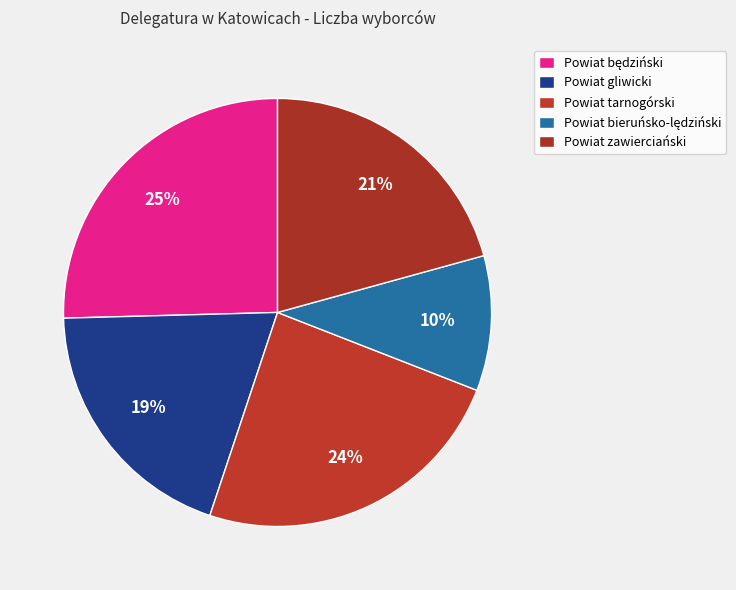

To the nearest percent, what percentage of the pie is Powiat będziński?

25%